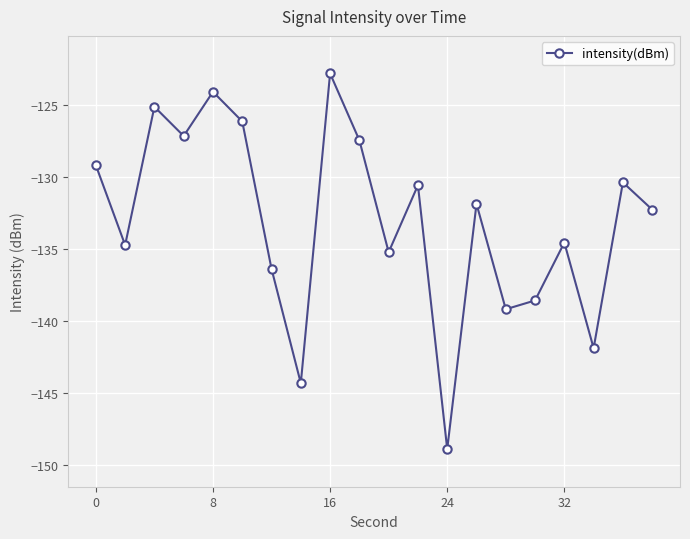

What is the maximum value shown in the chart?

-122.8